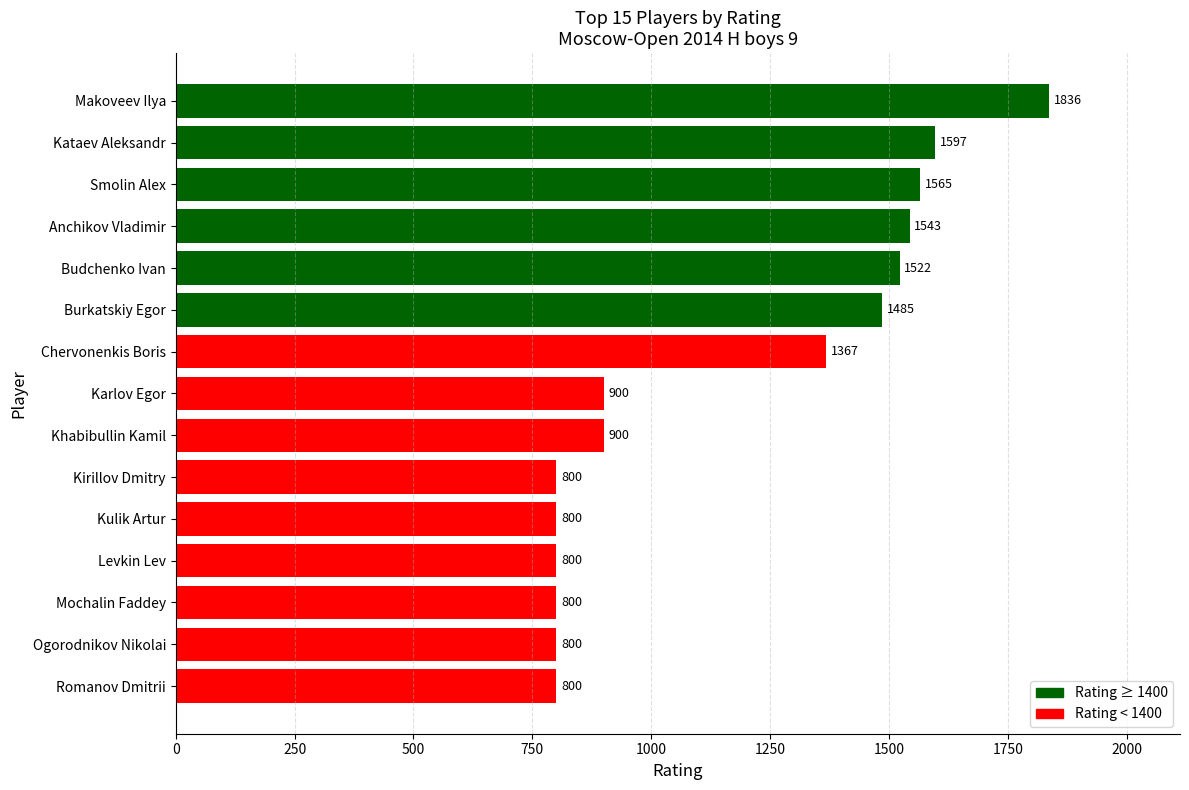

What is the approximate value at Budchenko Ivan?

1522